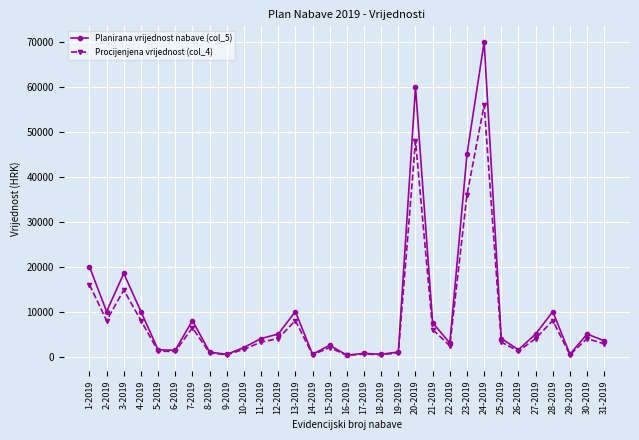

The value of Procijenjena vrijednost (col_4) at 24-2019 is 56000.0. True or false?

True